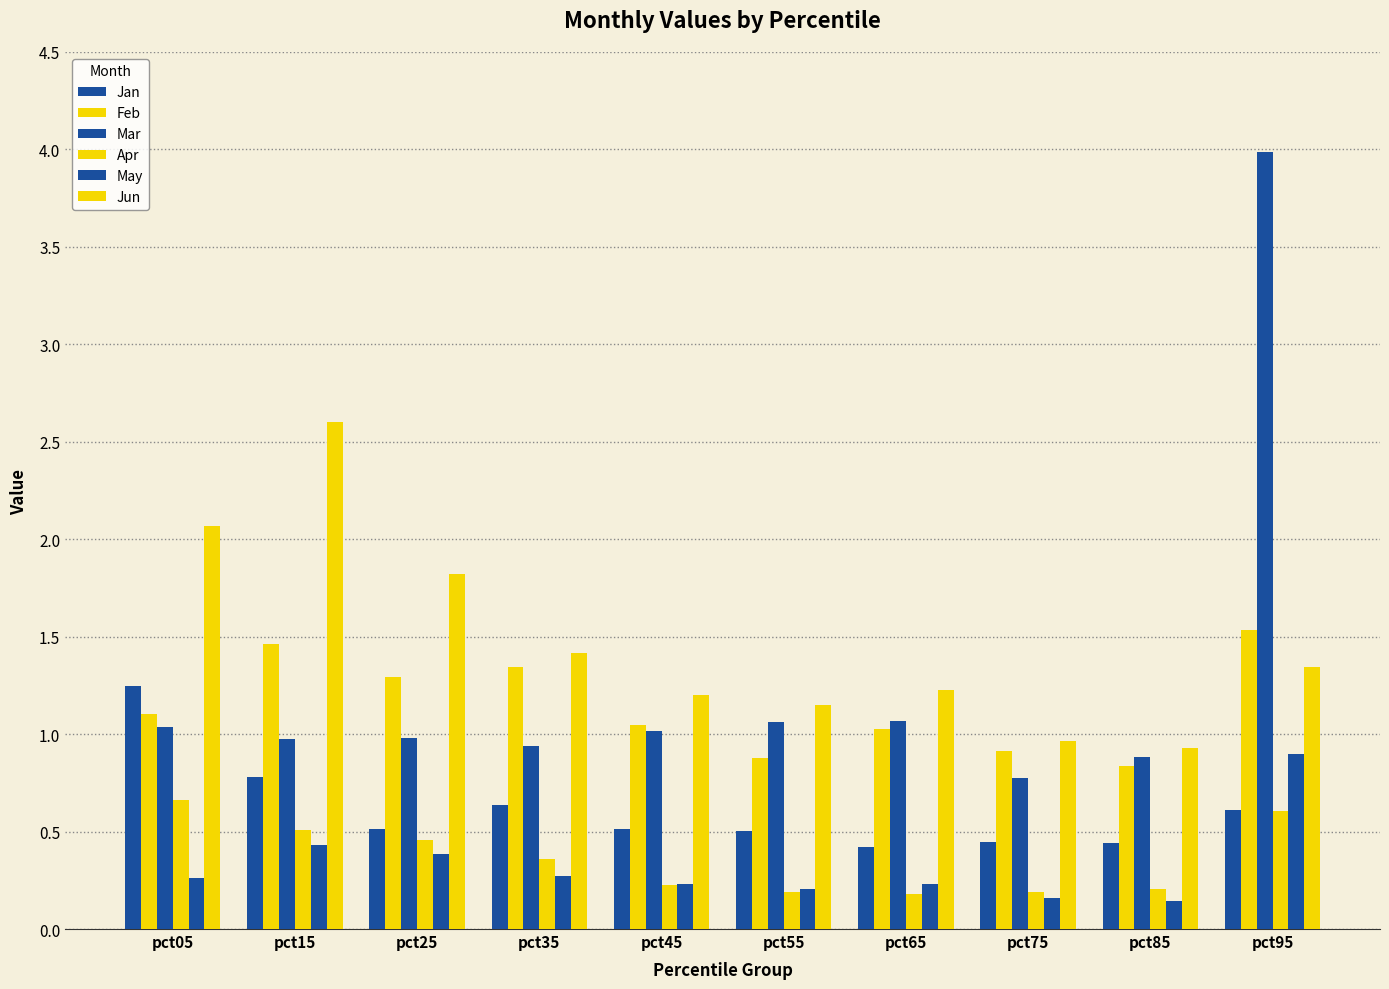

How many bars are there in each group?

6